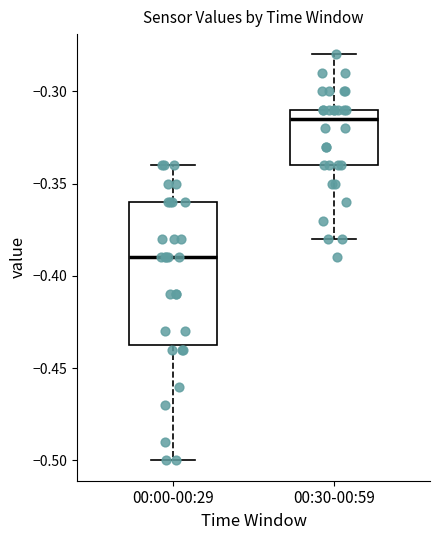

Which box is the tallest, from its lower edge to its upper edge?

00:00-00:29